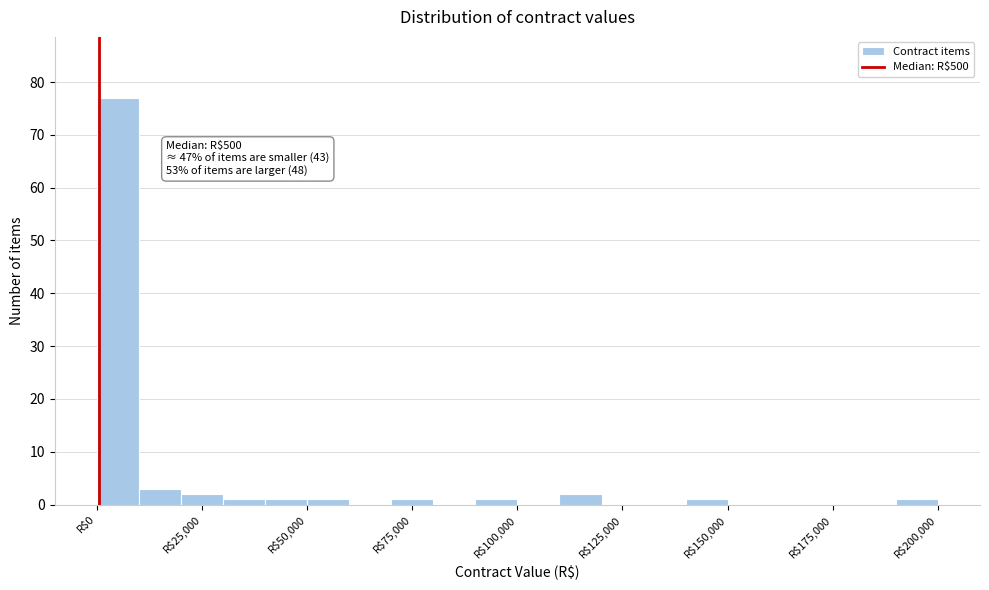

Read against the x-axis, roughly where is the centre of the tallest bar?

5000